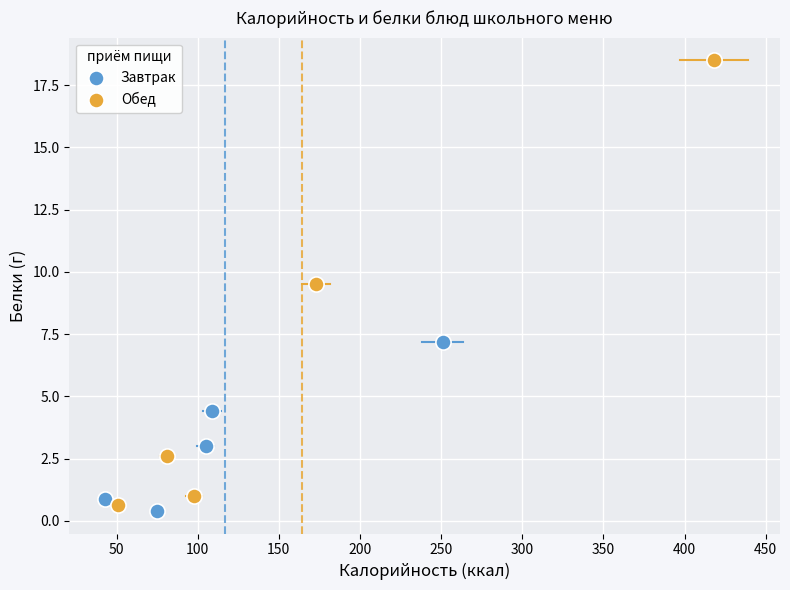

Which series contains the highest Y value?

Обед